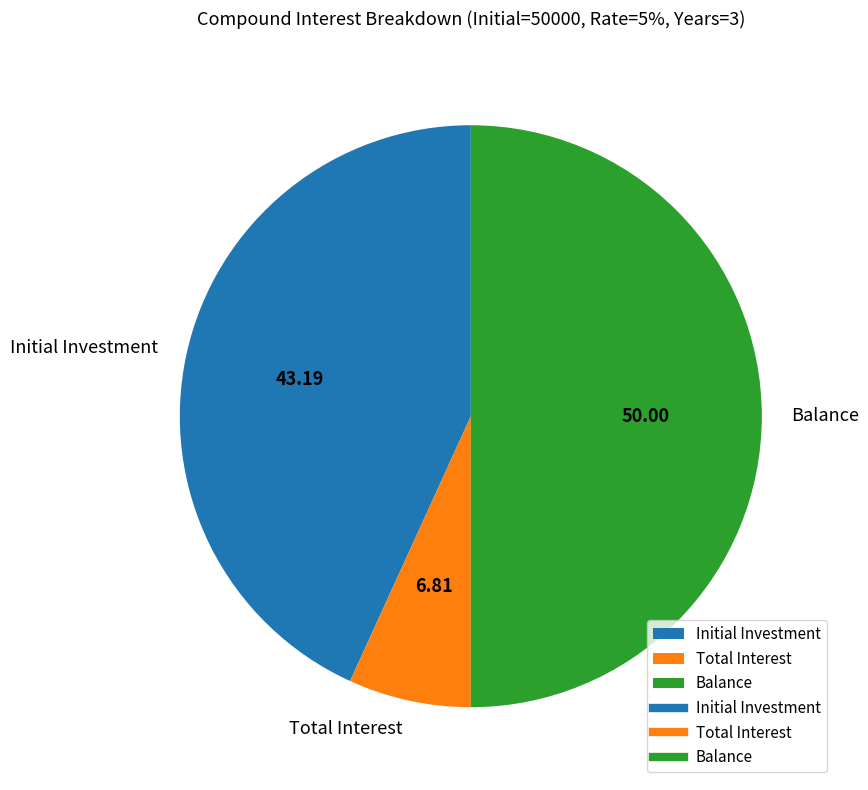

Which has a higher value, Initial Investment or Balance?

Balance